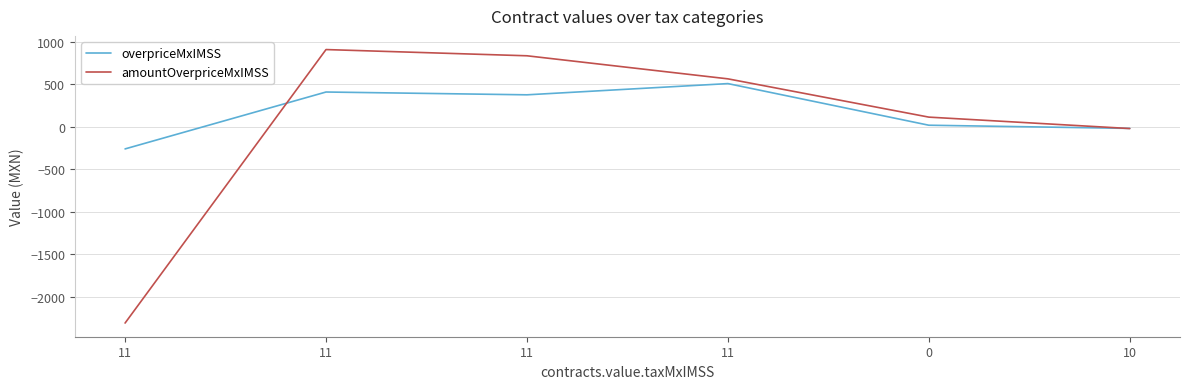

Between which two adjacent categories do overpriceMxIMSS and amountOverpriceMxIMSS first intersect?

11 and 11